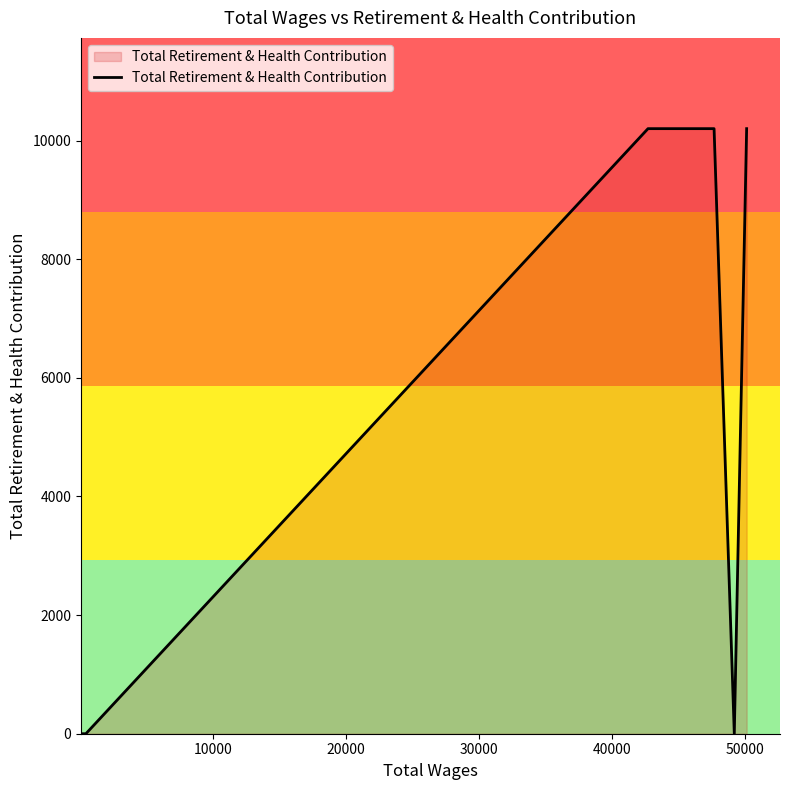

How many values are below 10200?

4